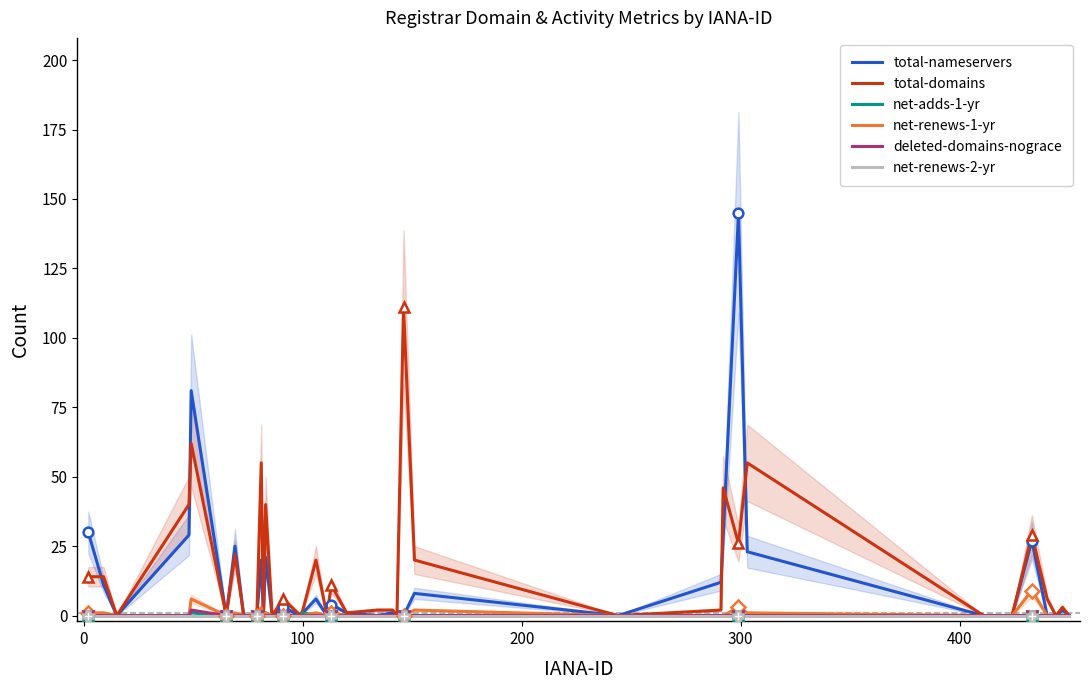

Reading right to left, transcribe all the data shown in this chart.

total-nameservers: 0	2	0	0	27	0	0	0	23	145	28	12	0	8	0	0	1	0	1	4	0	6	1	0	3	0	21	0	20	0	0	0	0	25	0	81	29	0	11	30
total-domains: 0	3	0	6	29	0	0	0	55	26	46	2	0	20	111	0	2	2	1	11	0	20	2	0	6	0	40	0	55	0	0	0	0	22	0	62	40	0	14	14
net-adds-1-yr: 0	0	0	0	0	0	0	0	0	0	0	0	0	0	0	0	0	0	0	0	0	0	1	0	0	0	1	0	0	0	0	0	0	0	0	1	0	0	0	0
net-renews-1-yr: 0	0	0	0	9	0	0	0	1	3	0	0	0	2	0	0	0	0	0	1	0	1	0	0	0	0	1	0	3	0	0	0	0	1	0	6	0	0	1	1
deleted-domains-nograce: 0	0	0	0	0	0	0	0	0	0	0	0	0	0	0	0	0	0	0	0	0	0	0	0	0	0	0	0	0	0	0	0	0	0	0	2	0	0	0	0
net-renews-2-yr: 0	0	0	0	0	0	0	0	0	0	0	0	0	0	0	0	0	0	0	0	0	0	0	0	0	0	0	0	0	0	0	0	0	0	0	0	0	0	0	0